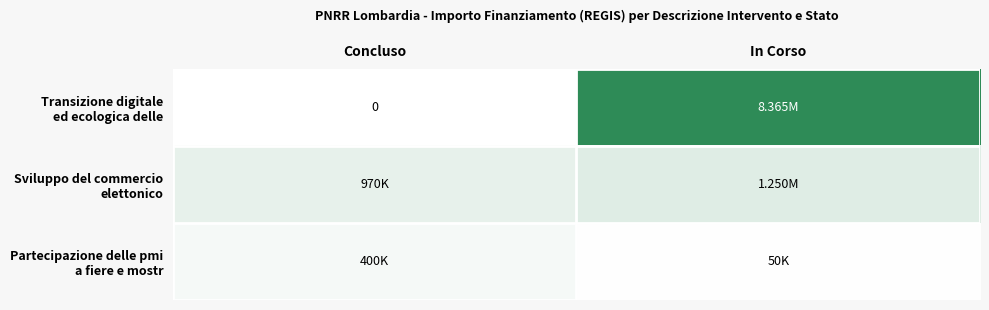

Which series changed the most between Concluso and In Corso?

Transizione digitale ed ecologica delle